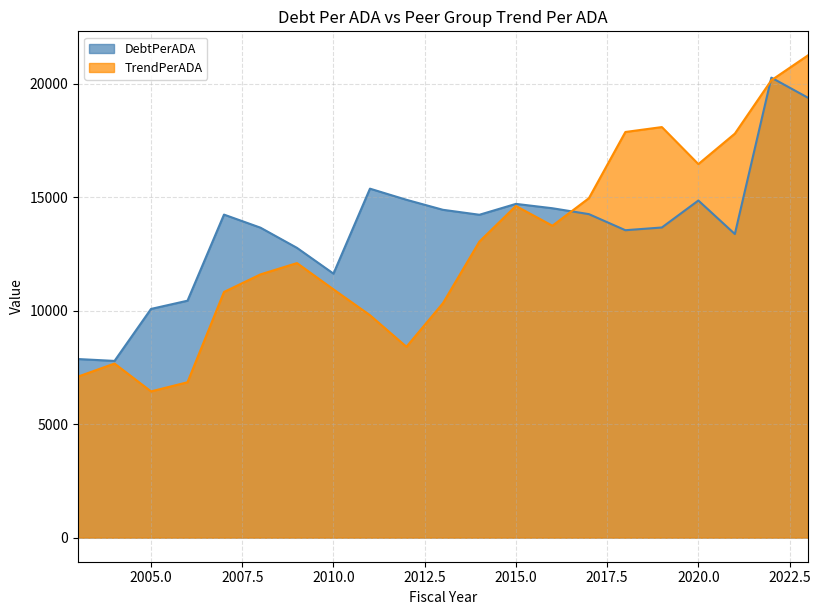

What is the value of the DebtPerADA point at the 14th from the left?

14512.1